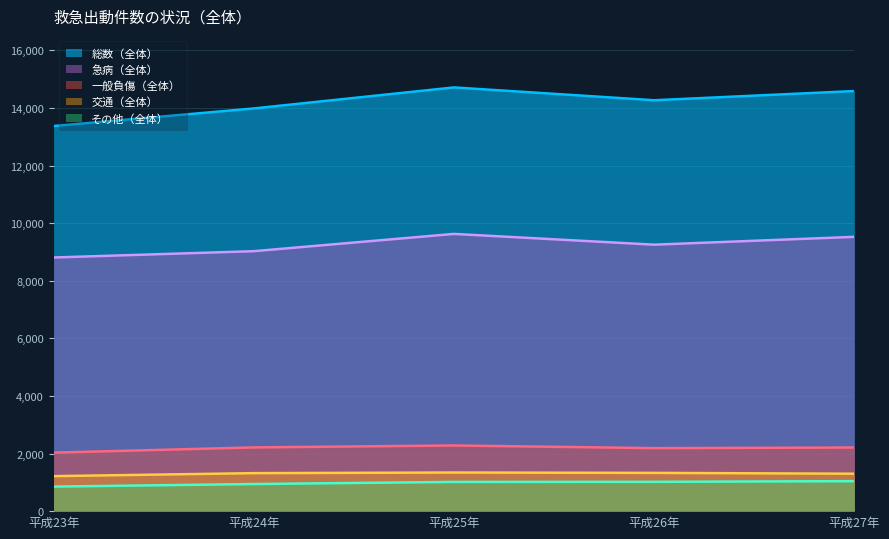

Does the chart have visible grid lines?

Yes